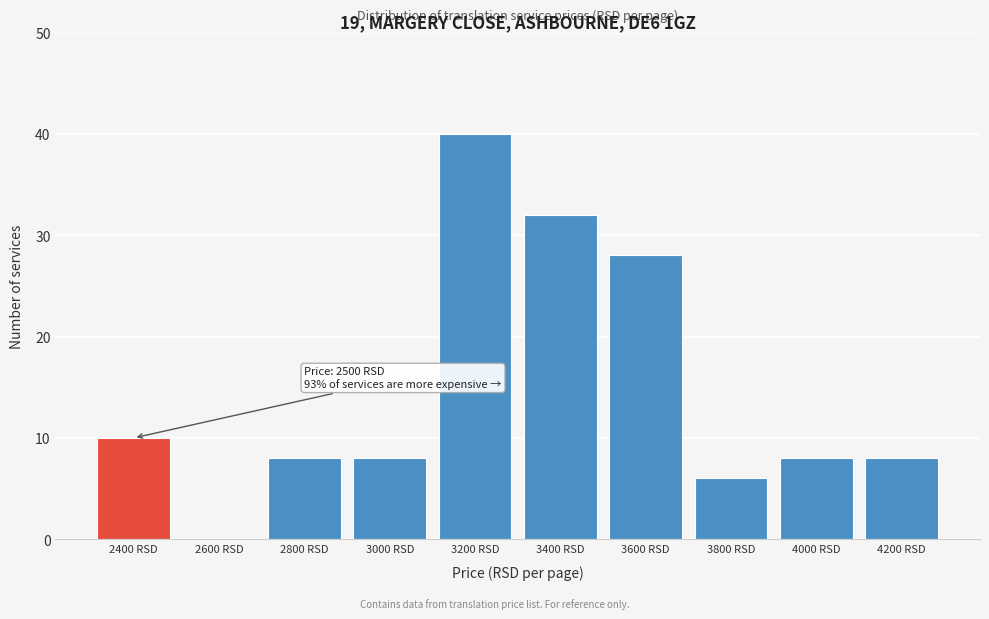

Reading left to right, what are all the values shown in this chart?

2400 RSD=10	2600 RSD=0	2800 RSD=8	3000 RSD=8	3200 RSD=40	3400 RSD=32	3600 RSD=28	3800 RSD=6	4000 RSD=8	4200 RSD=8